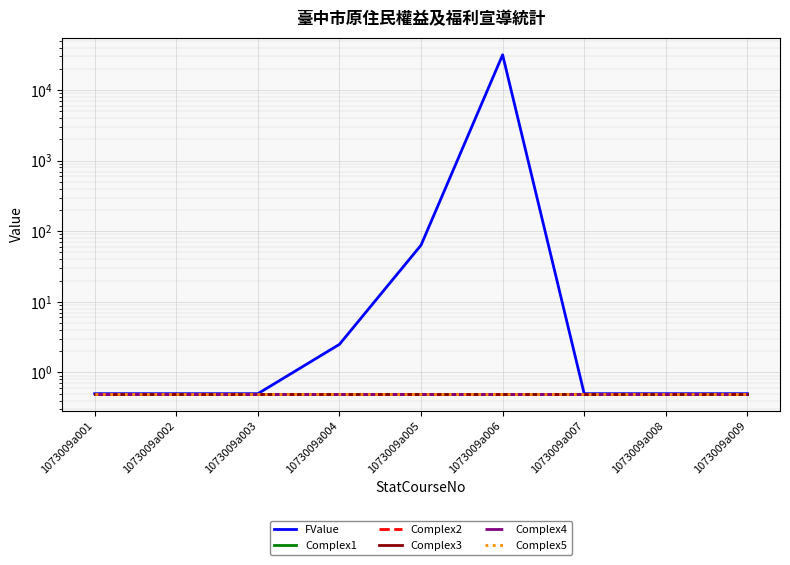

Reading right to left, what are all the values shown in this chart?

FValue: 0.5	0.5	0.5	31535.5	63.5	2.5	0.5	0.5	0.5
Complex1: 0.5	0.5	0.5	0.5	0.5	0.5	0.5	0.5	0.5
Complex2: 0.5	0.5	0.5	0.5	0.5	0.5	0.5	0.5	0.5
Complex3: 0.5	0.5	0.5	0.5	0.5	0.5	0.5	0.5	0.5
Complex4: 0.5	0.5	0.5	0.5	0.5	0.5	0.5	0.5	0.5
Complex5: 0.5	0.5	0.5	0.5	0.5	0.5	0.5	0.5	0.5